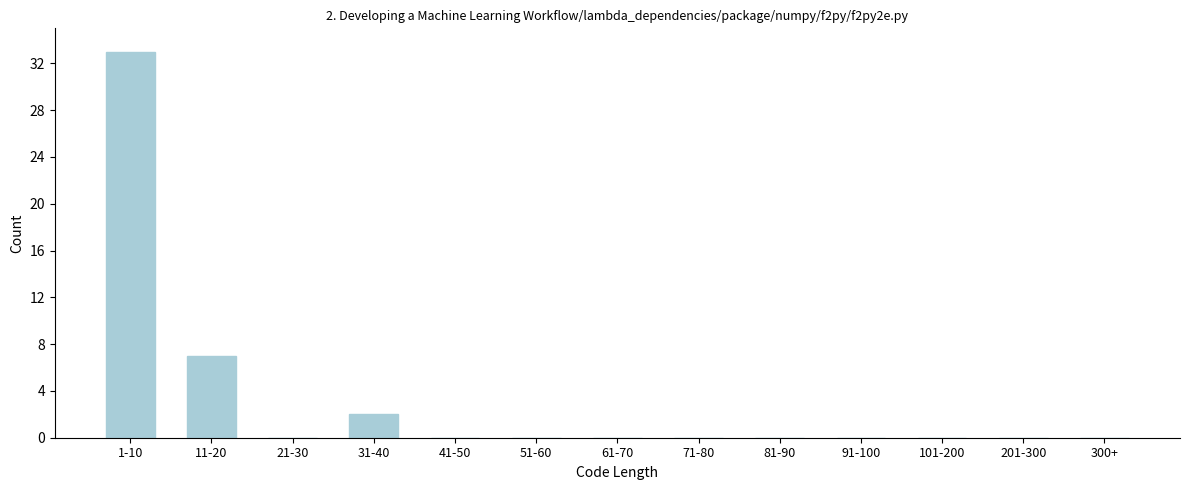

Reading left to right, transcribe all the data shown in this chart.

1-10=33	11-20=7	21-30=0	31-40=2	41-50=0	51-60=0	61-70=0	71-80=0	81-90=0	91-100=0	101-200=0	201-300=0	300+=0